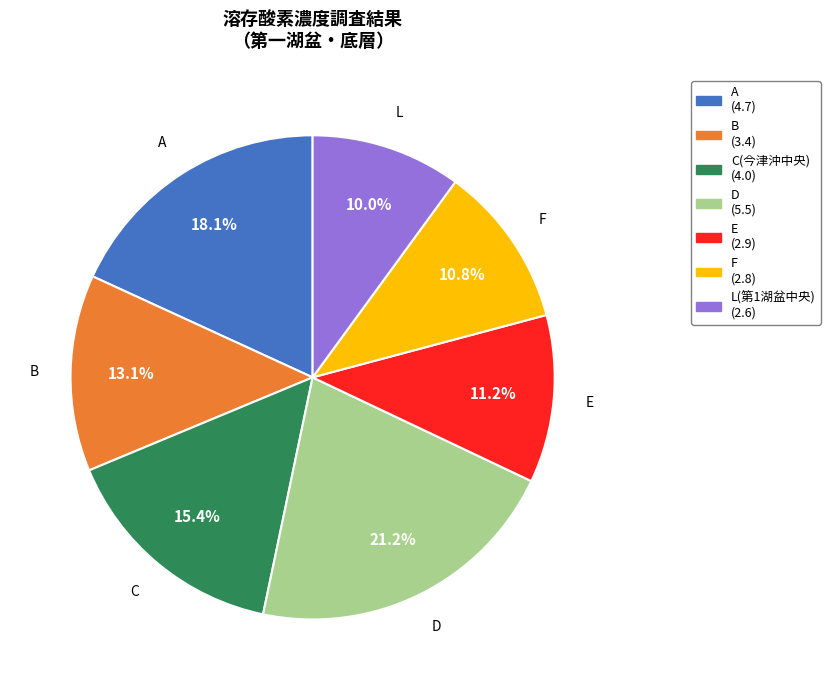

Is there any slice that represents more than half of the pie?

No